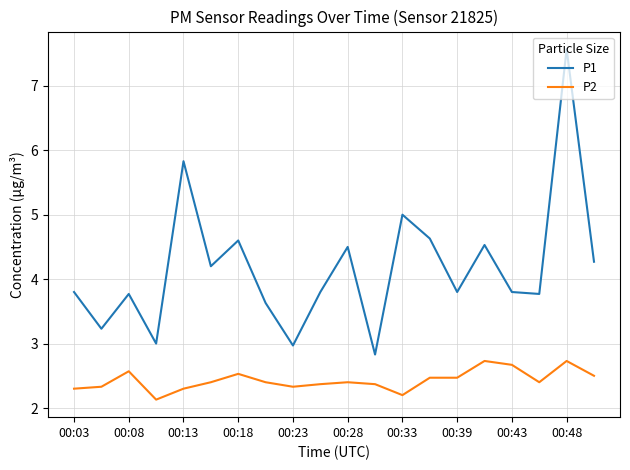

True or false: P2 and P1 intersect in this chart.

False